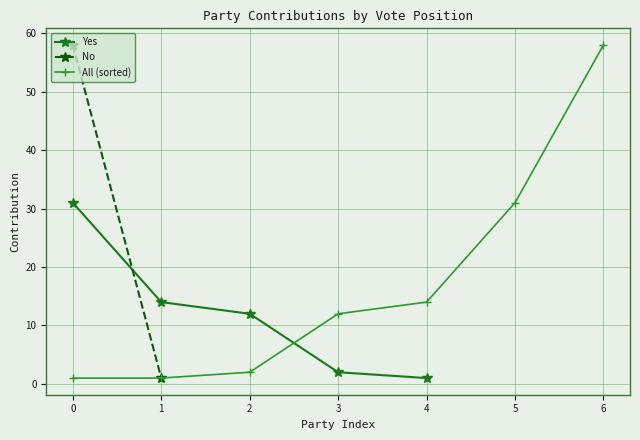

What is the difference between the maximum and minimum values?

30